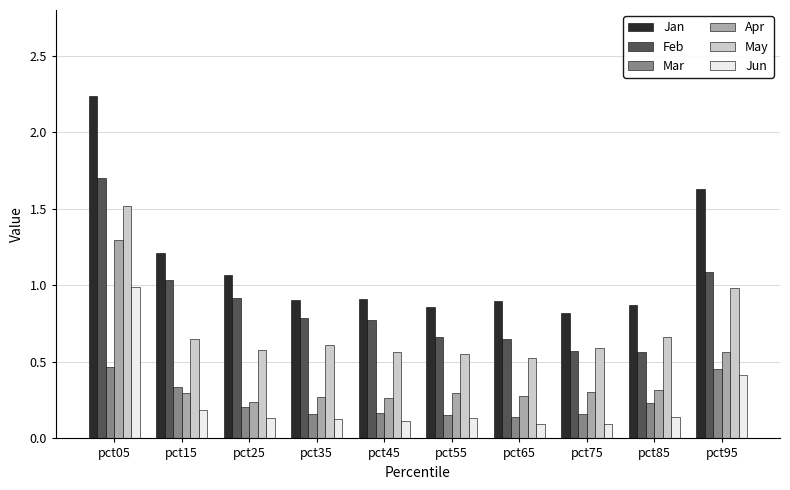

Read the Apr value at pct05.

1.3